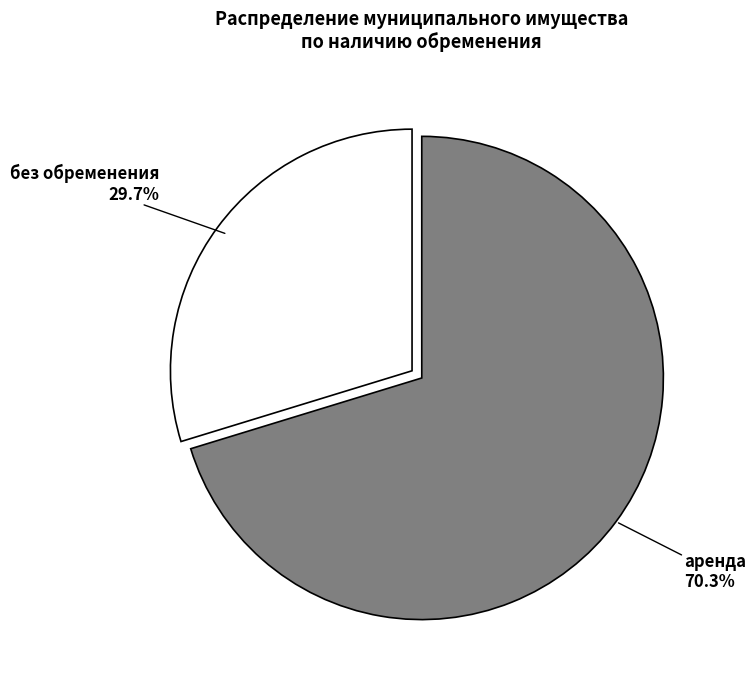

What is the largest slice in the pie chart?

аренда